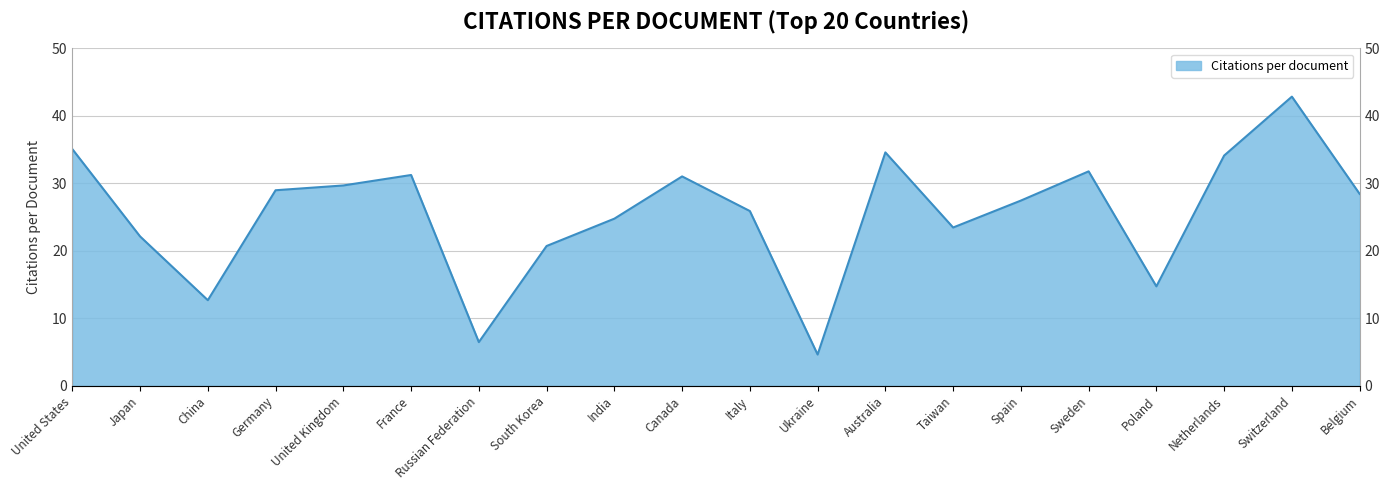

What is the change in value from United Kingdom to Australia?

+4.9